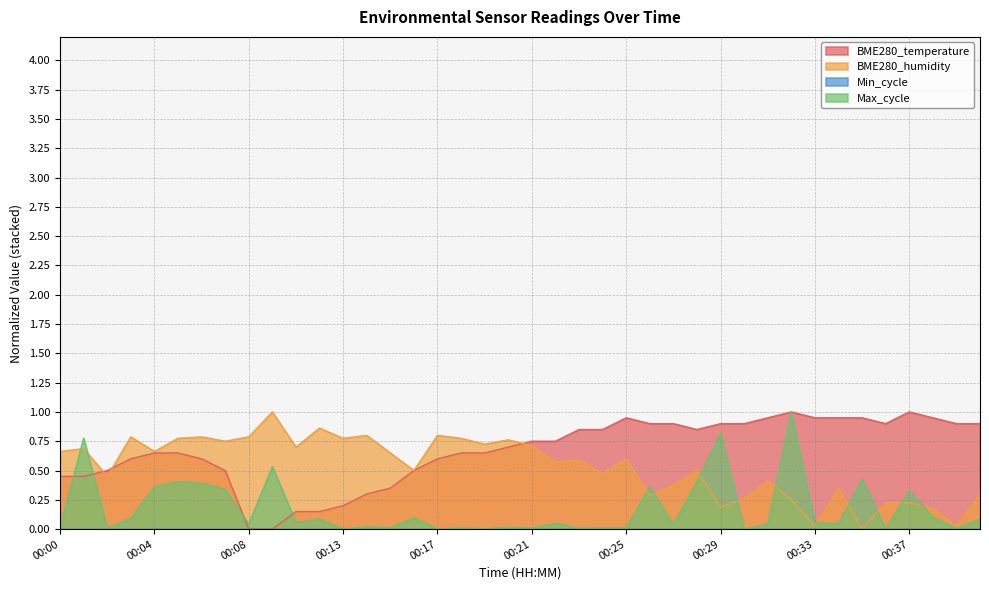

What is the sum of all Max_cycle values?

7.1